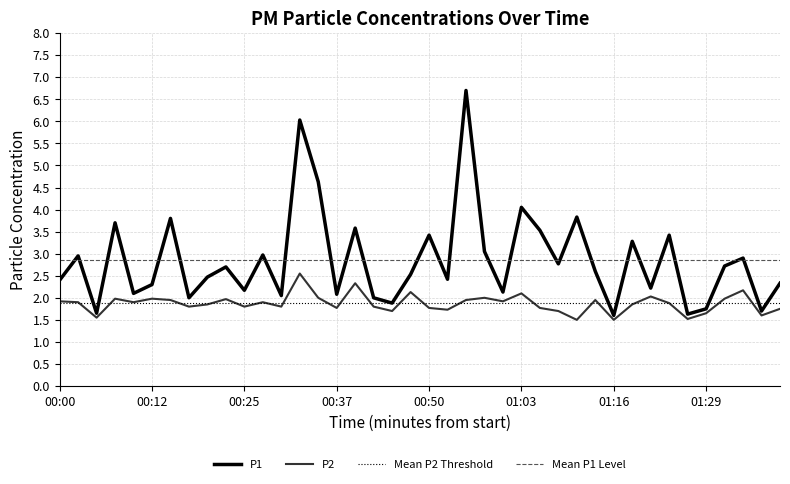

At 00:32, list the series in order from largest to smallest.

P1, P2